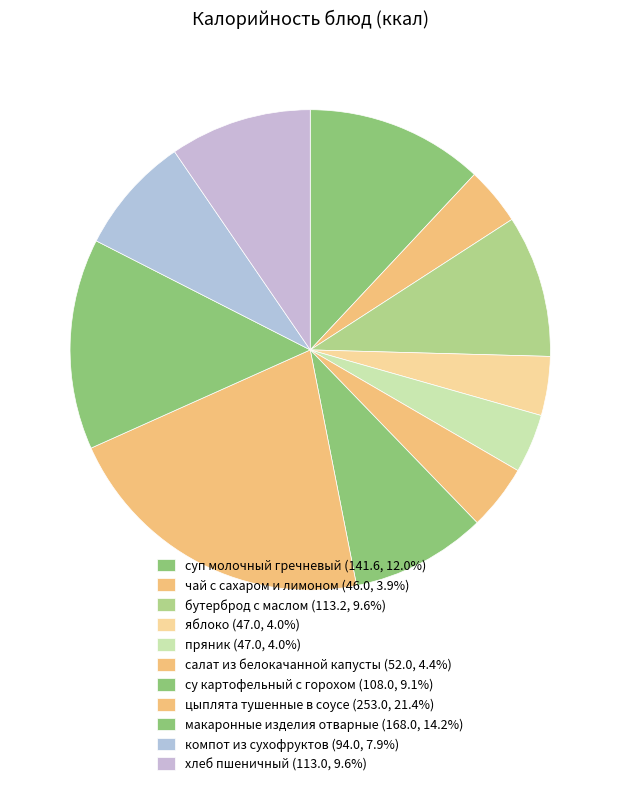

How many slices are in this pie chart?

11